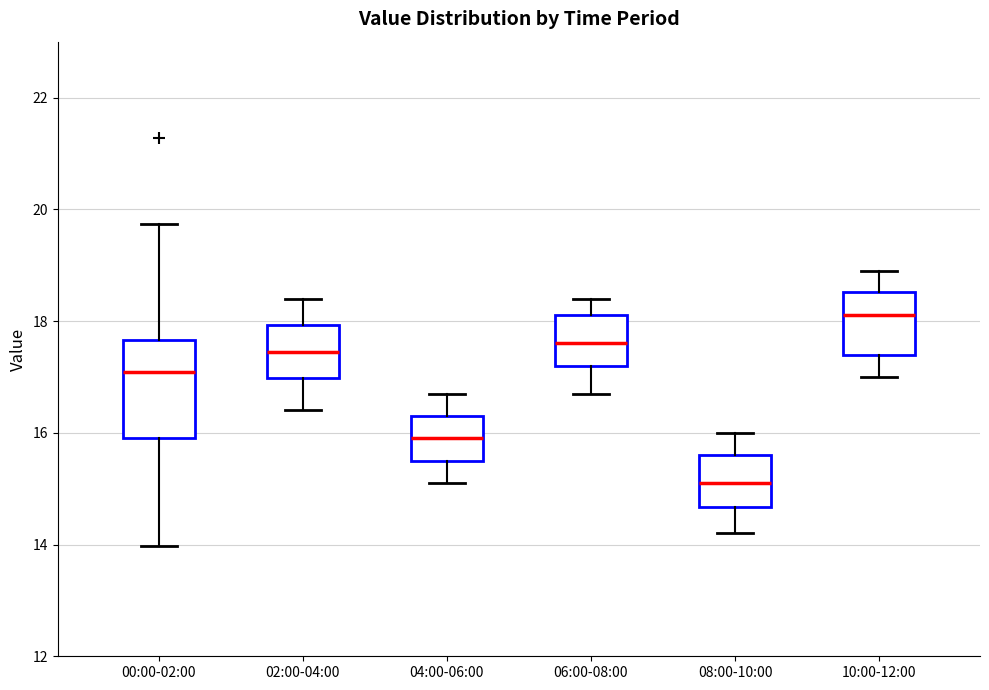

Where is the upper edge of the box for 10:00-12:00 on the y-axis? The values are not printed on the chart, so give them approximately, as read against the axis.

18.6